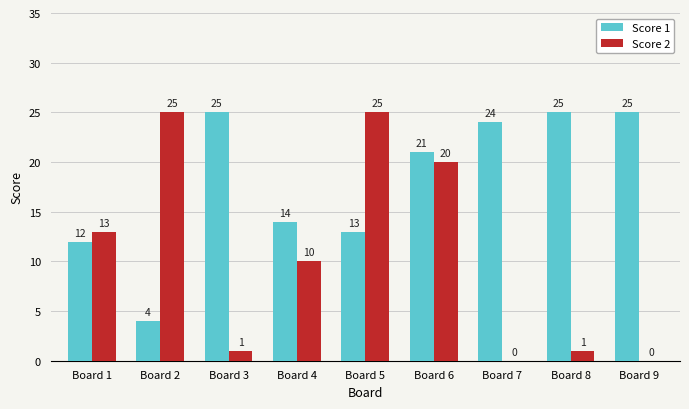

Which series changed the most between Board 5 and Board 8?

Score 2